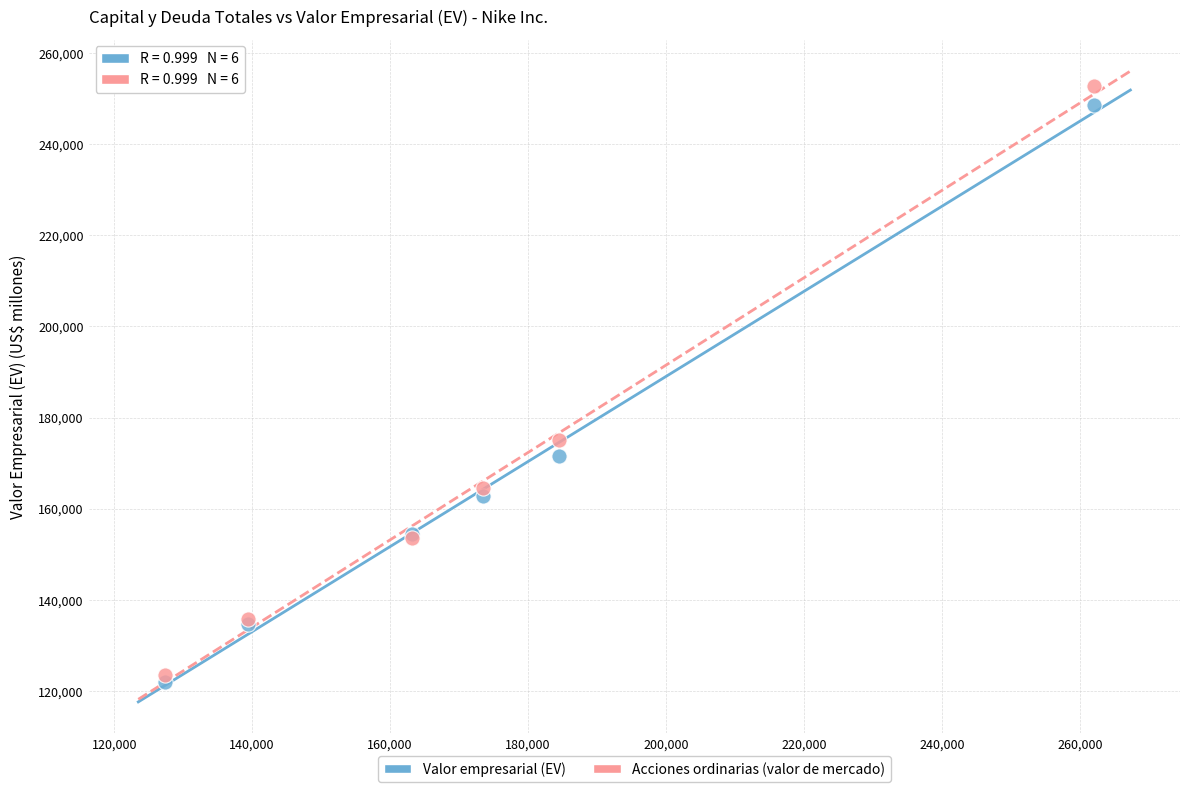

Which series reaches the maximum Y coordinate?

Acciones ordinarias (valor de mercado)